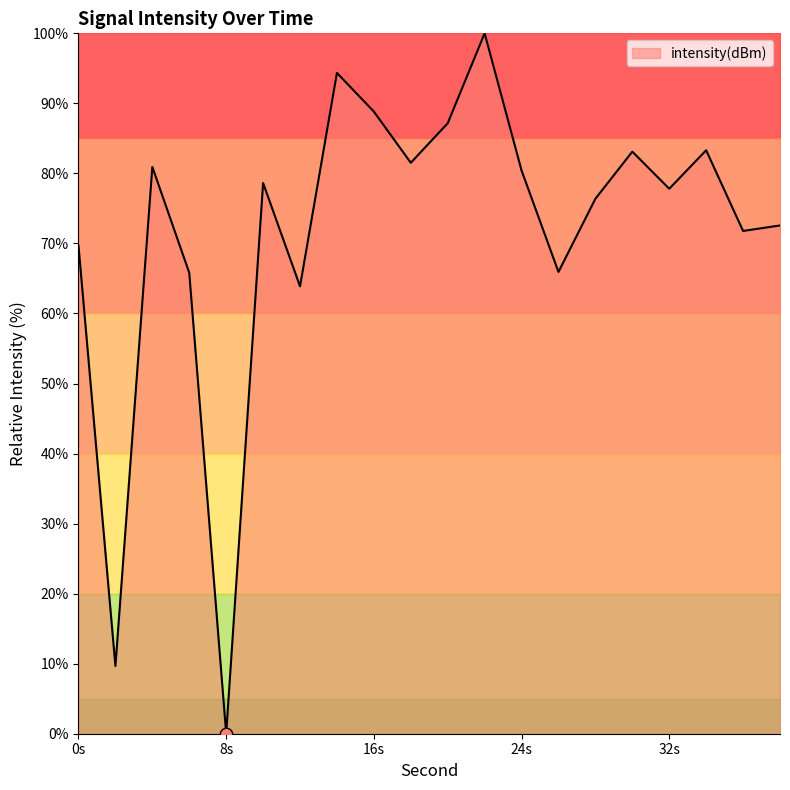

Does the chart have visible grid lines?

No